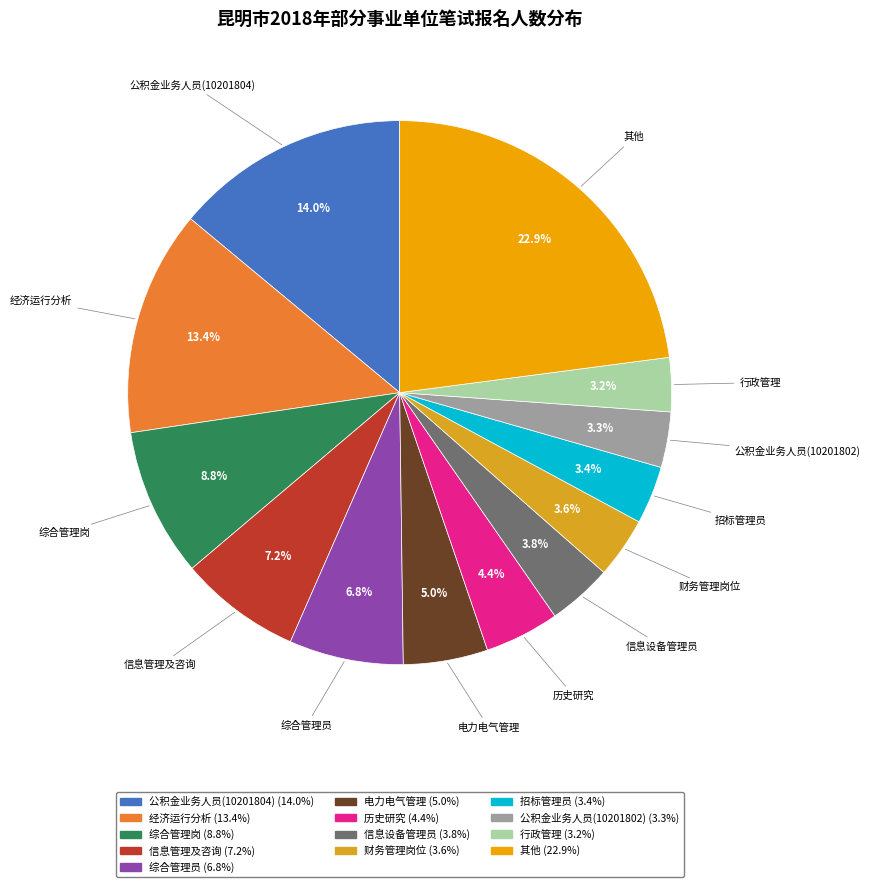

To the nearest percent, what is the difference between the largest and smallest slice percentages?

20%